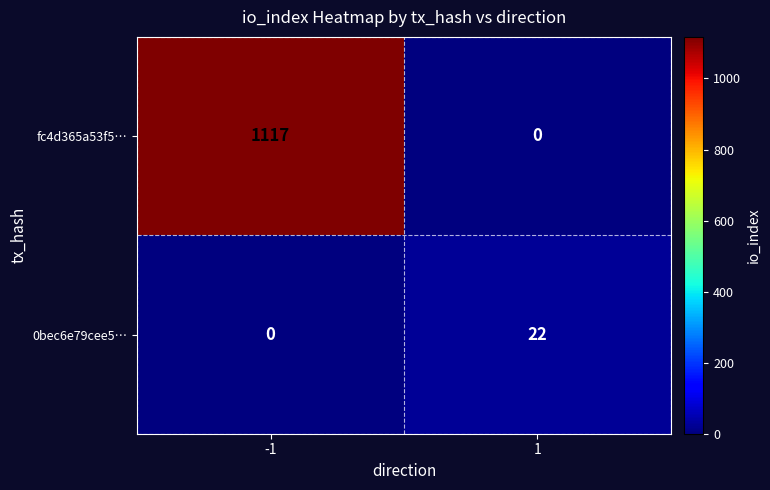

At how many categories does at least one series exceed 786?

1